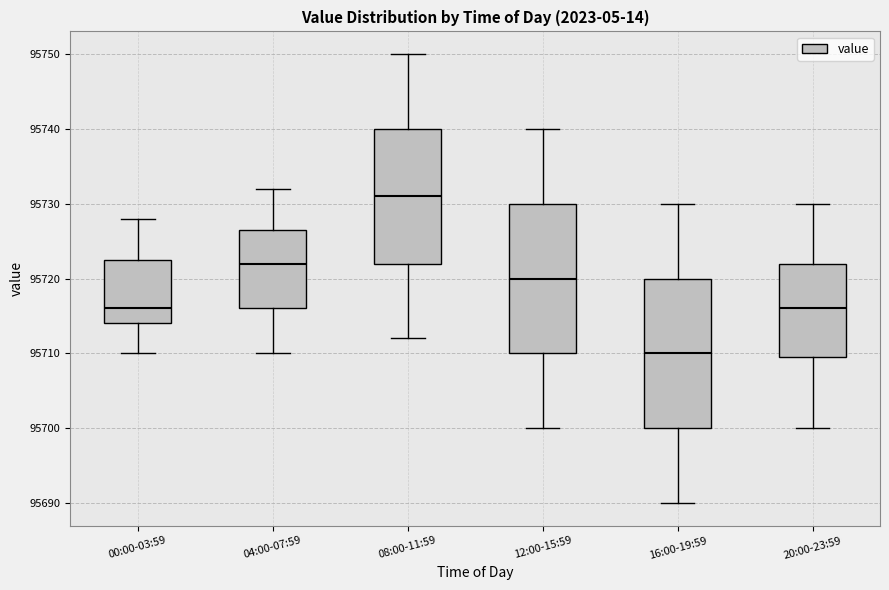

Reading left to right, read every box against the y-axis: the position of its median line, the range the box covers, and the ends of its whiskers. The values are not printed on the chart, so give them approximately, as read against the axis.

00:00-03:59: median 95716, box 95714 to 95723, whiskers 95710 to 95728
04:00-07:59: median 95722, box 95716 to 95727, whiskers 95710 to 95732
08:00-11:59: median 95731, box 95722 to 95740, whiskers 95712 to 95750
12:00-15:59: median 95720, box 95710 to 95730, whiskers 95700 to 95740
16:00-19:59: median 95710, box 95700 to 95720, whiskers 95690 to 95730
20:00-23:59: median 95716, box 95710 to 95722, whiskers 95700 to 95730